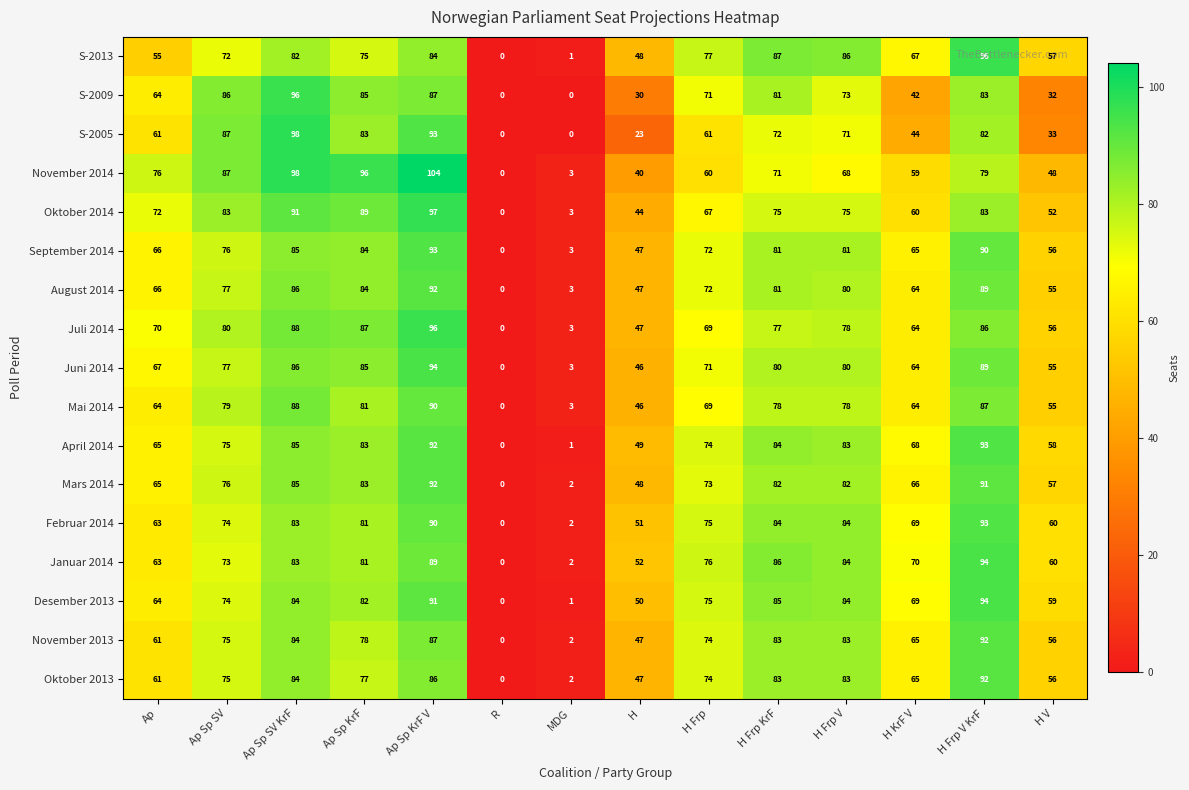

Is it true that April 2014 equals 81 at H V?

False